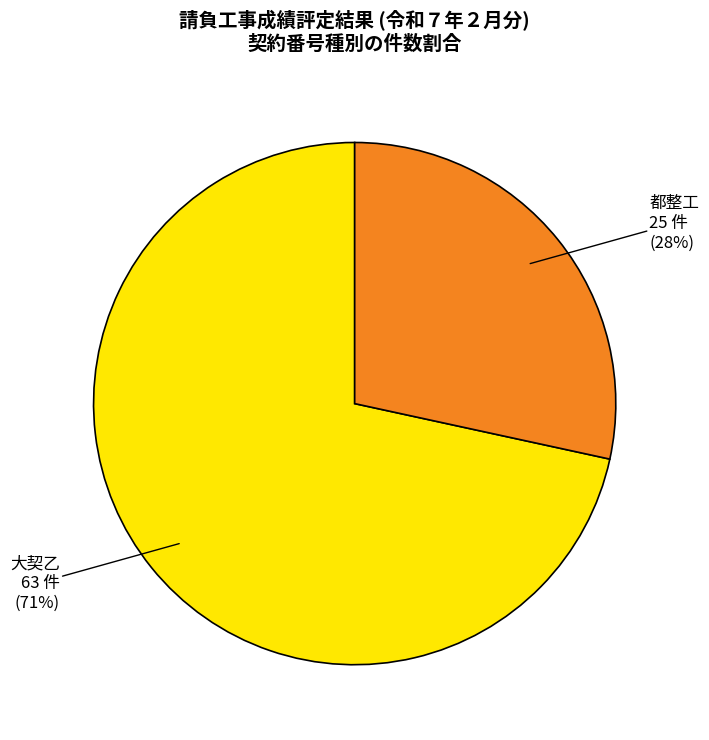

To the nearest percent, what portion does 都整工 represent?

28%